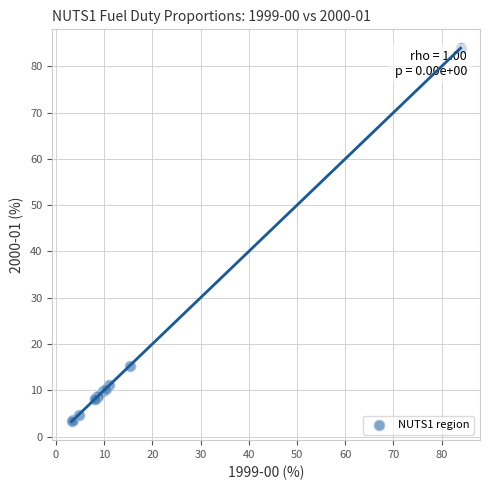

What Y value in the scatter plot is closest to 43?

15.3